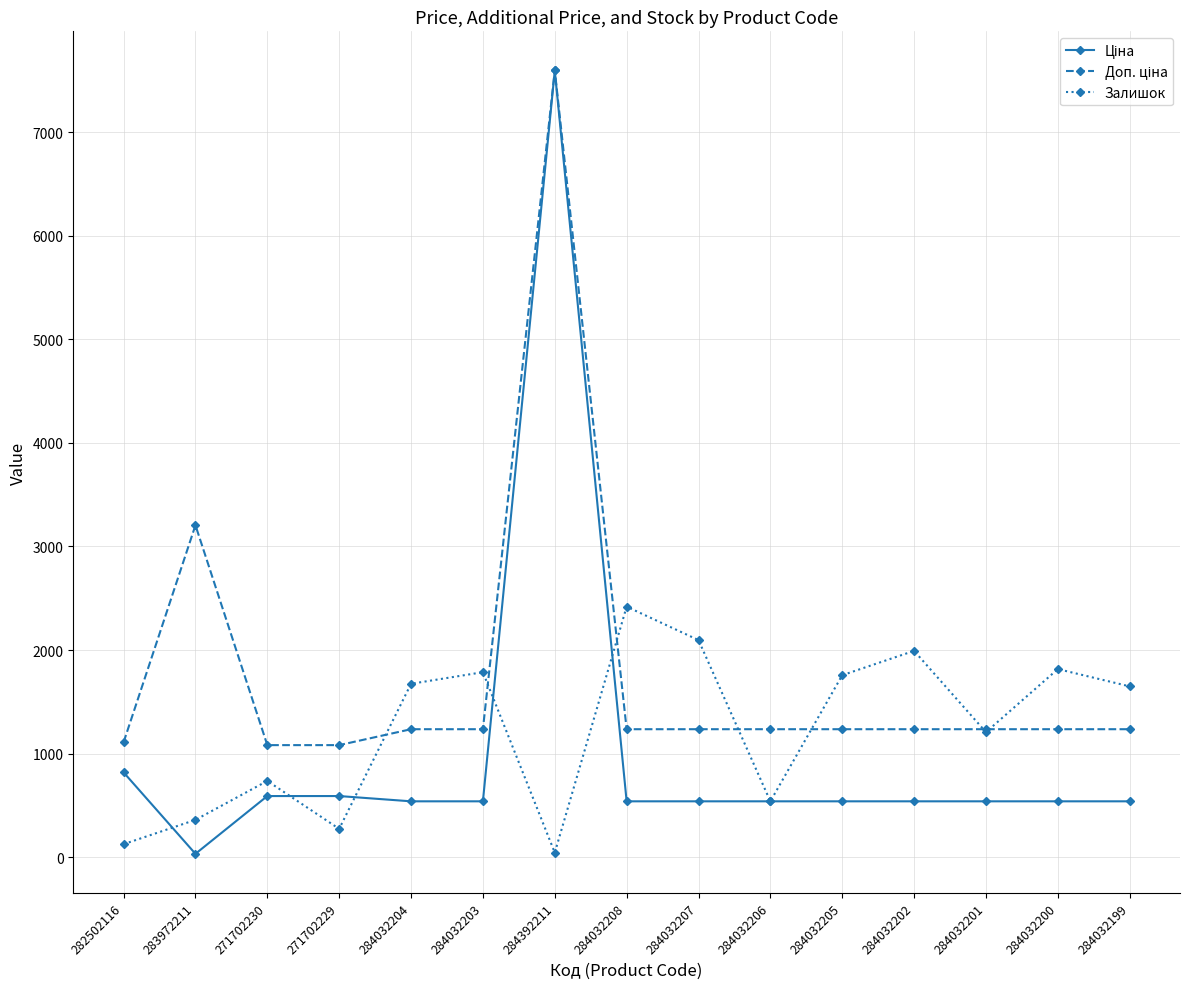

What is the maximum value shown in the chart?

7596.5